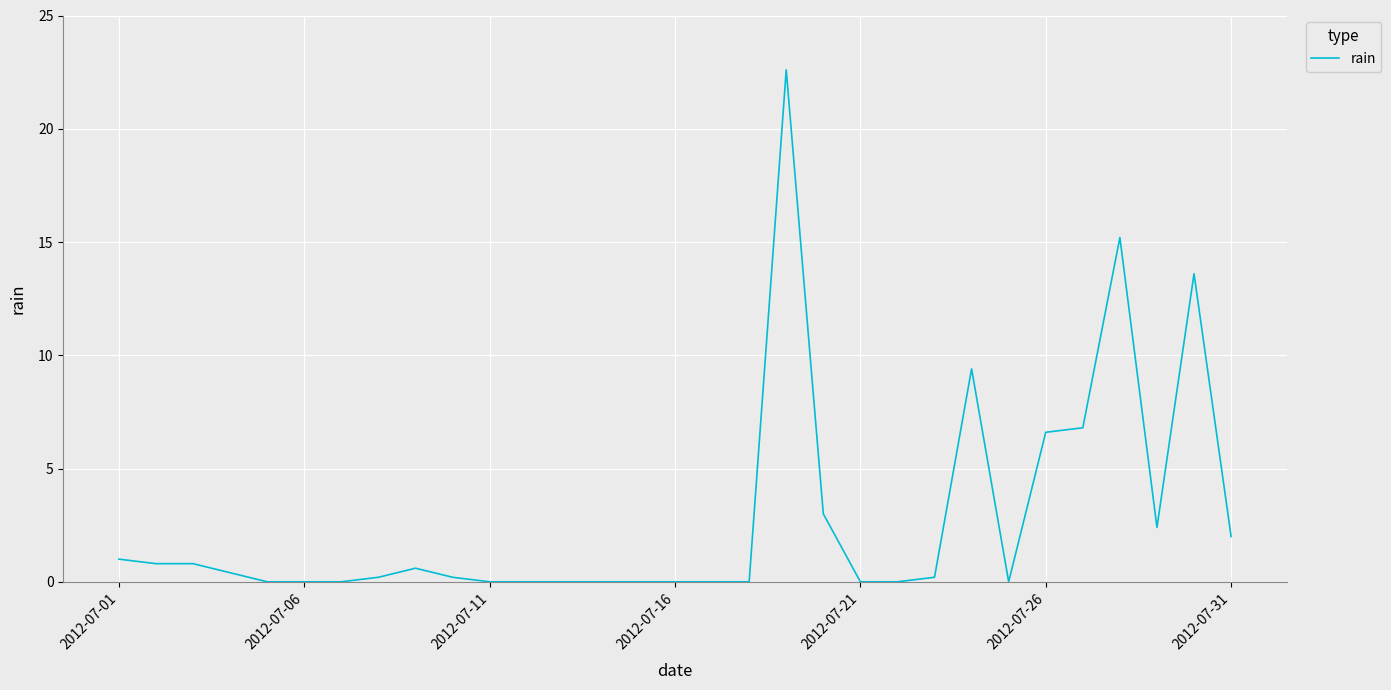

What is the difference between the maximum and minimum values?

22.6